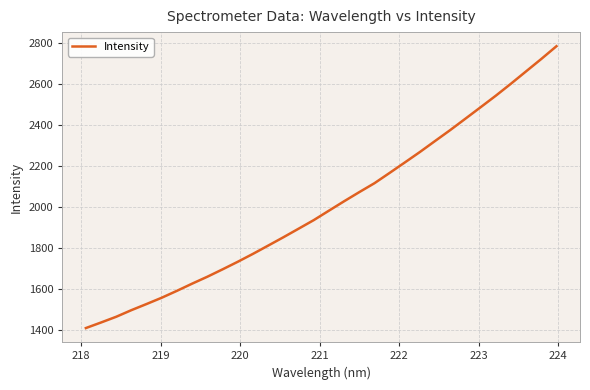

True or false: there are more than 1 points higher than both neighbors.

False